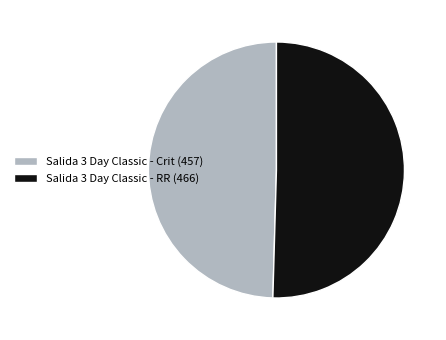

Which slice is the largest?

Salida 3 Day Classic - RR